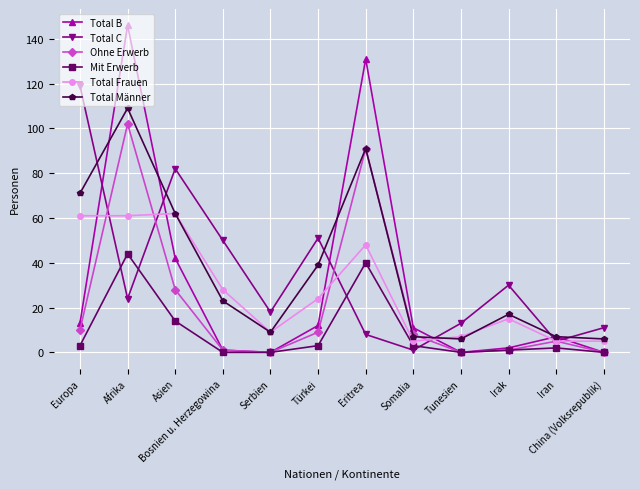

What position from the left is Bosnien u. Herzegowina?

4